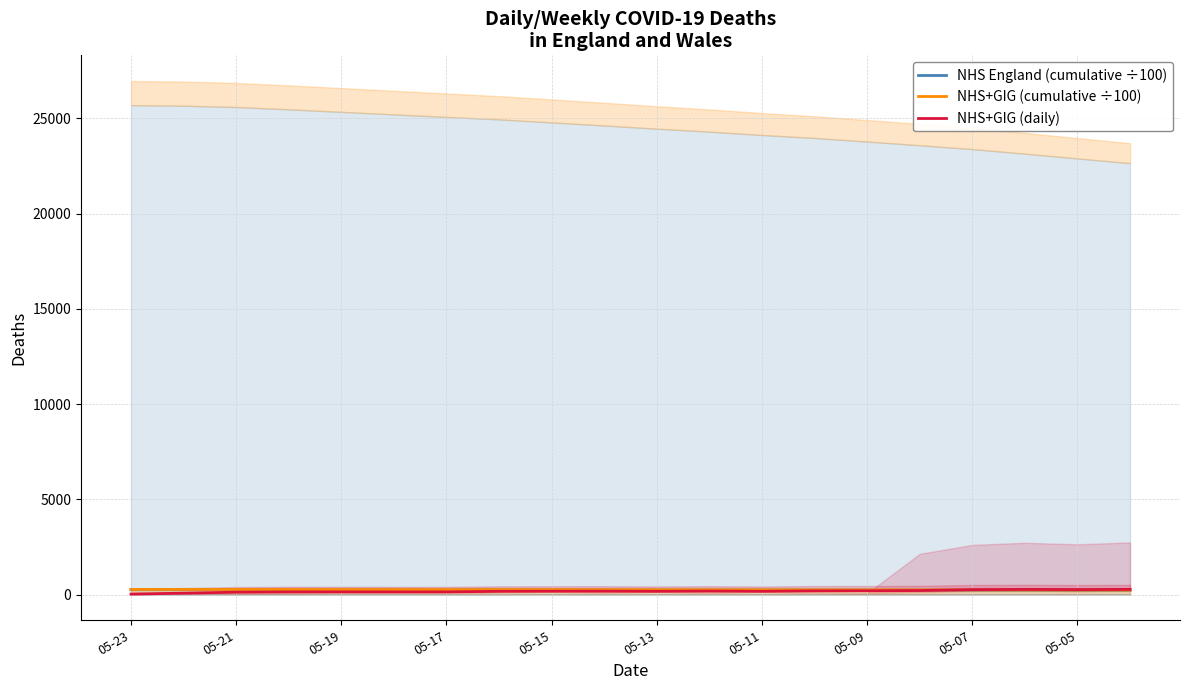

True or false: NHS+GIG (daily) has more than 2 points higher than both neighbors.

True